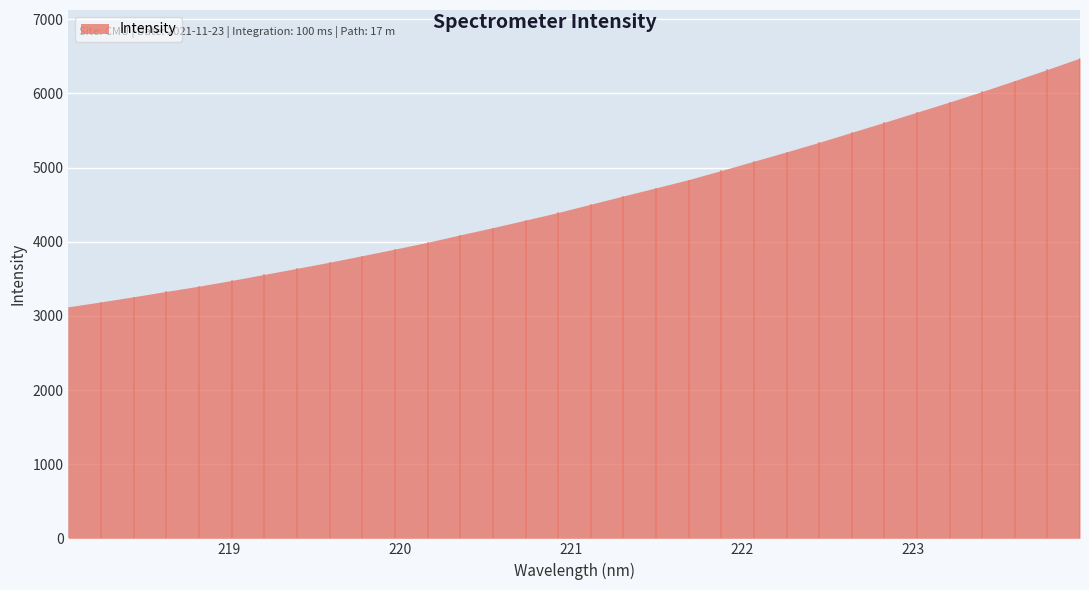

Approximately how many times larger is the value at 223.0264 compared to 218.2508?

1.8